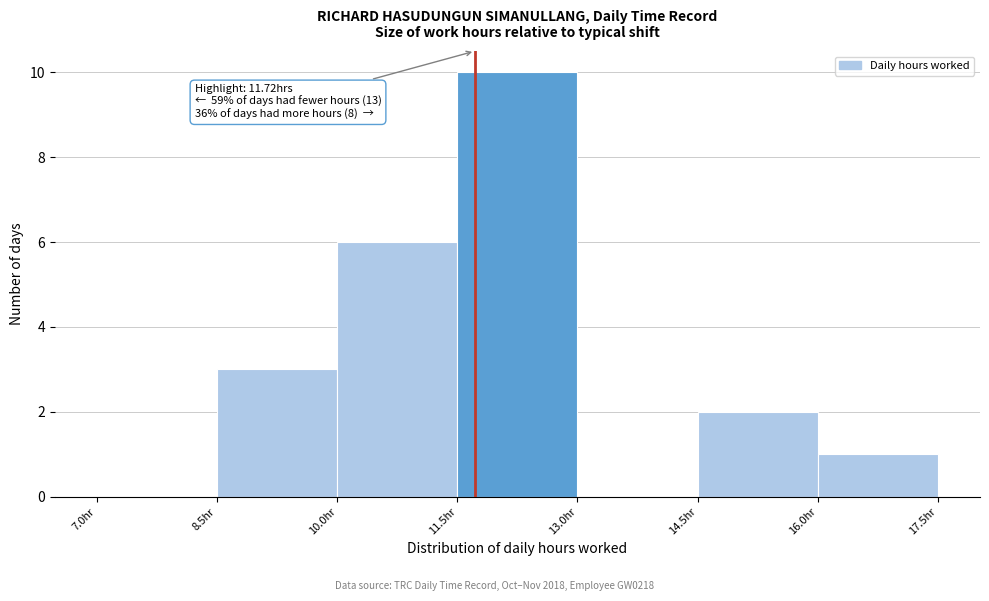

Which range on the x-axis has the tallest bar?

11.5 to 13.0